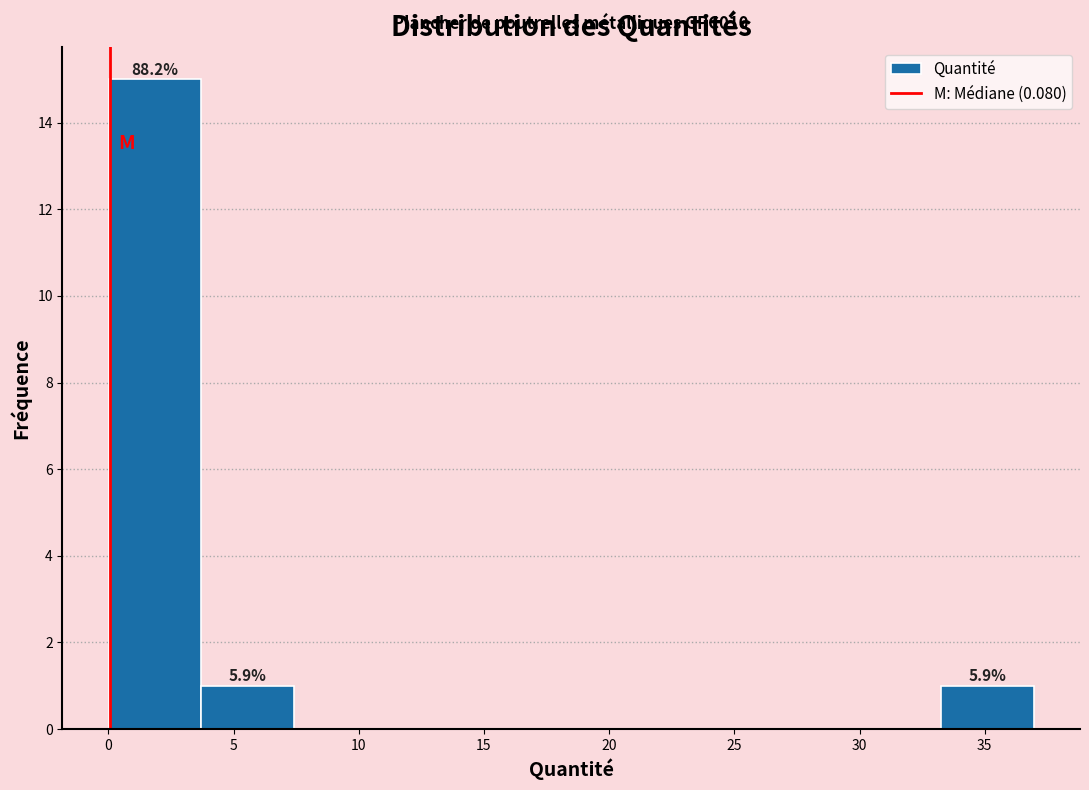

Over which range of the x-axis is the bar tallest?

0.0 to 3.5